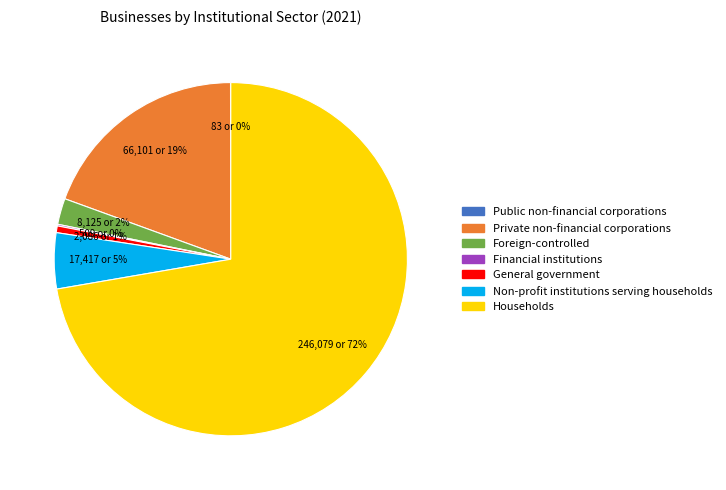

To the nearest percent, what is the average slice percentage?

14%